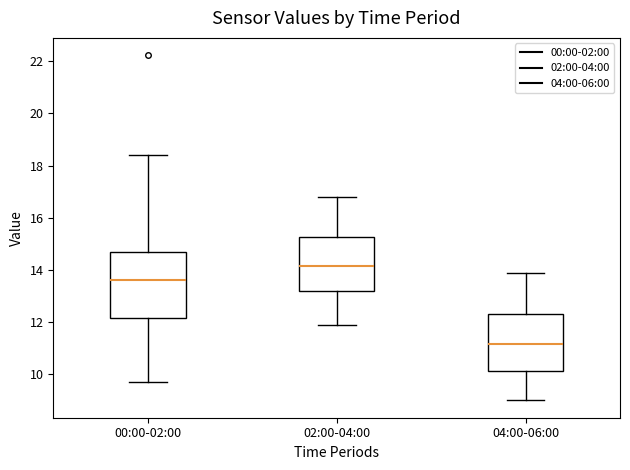

Comparing the boxes themselves (not the whiskers), which one is the tallest?

00:00-02:00